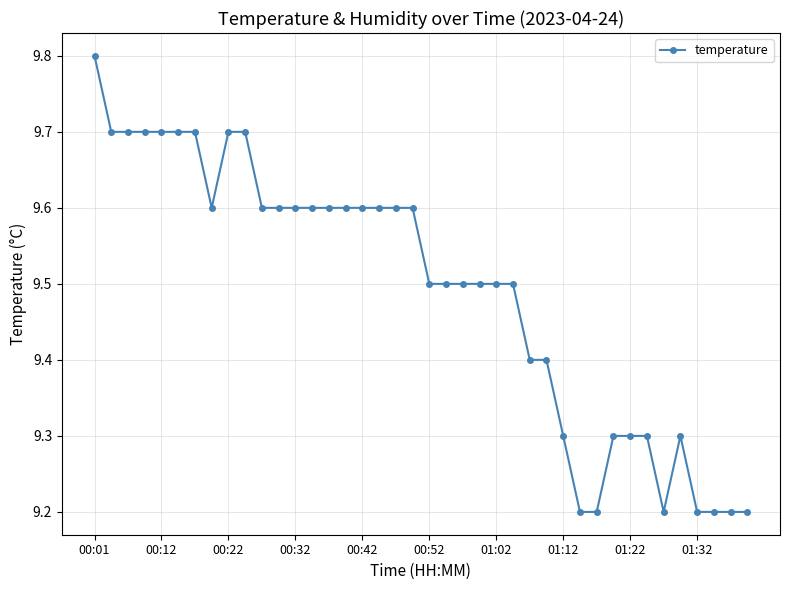

True or false: the data has more than 0 interior local peaks.

True